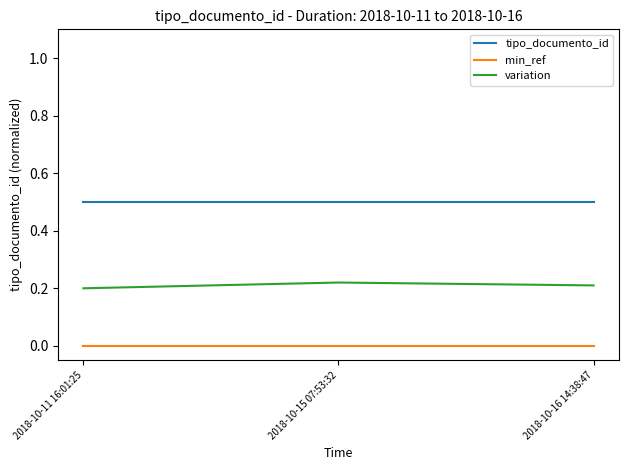

True or false: tipo_documento_id has a value of 0.5 at 2018-10-16 14:38:47.

True